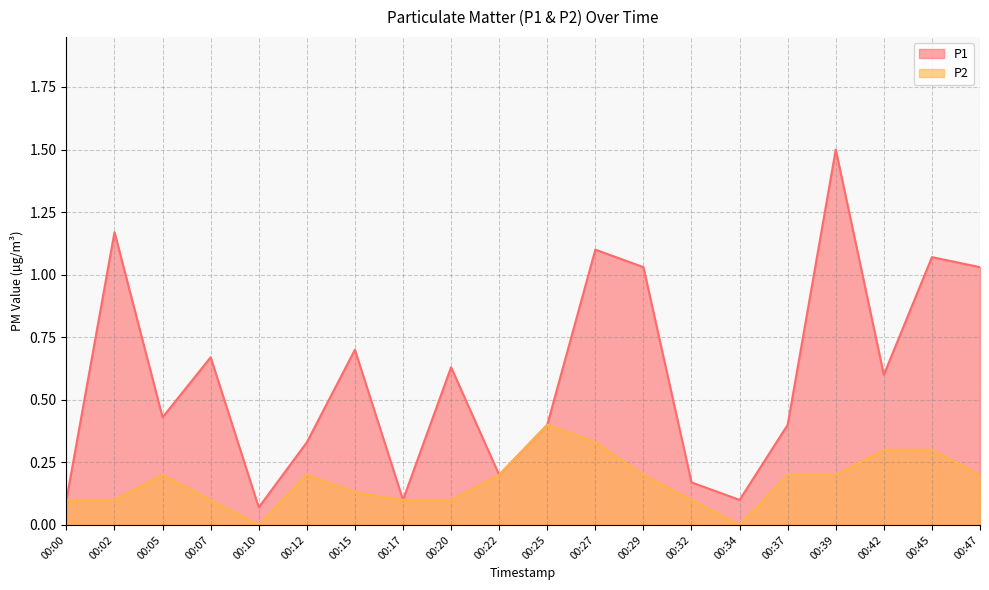

Which series has the largest range (max minus min)?

P1